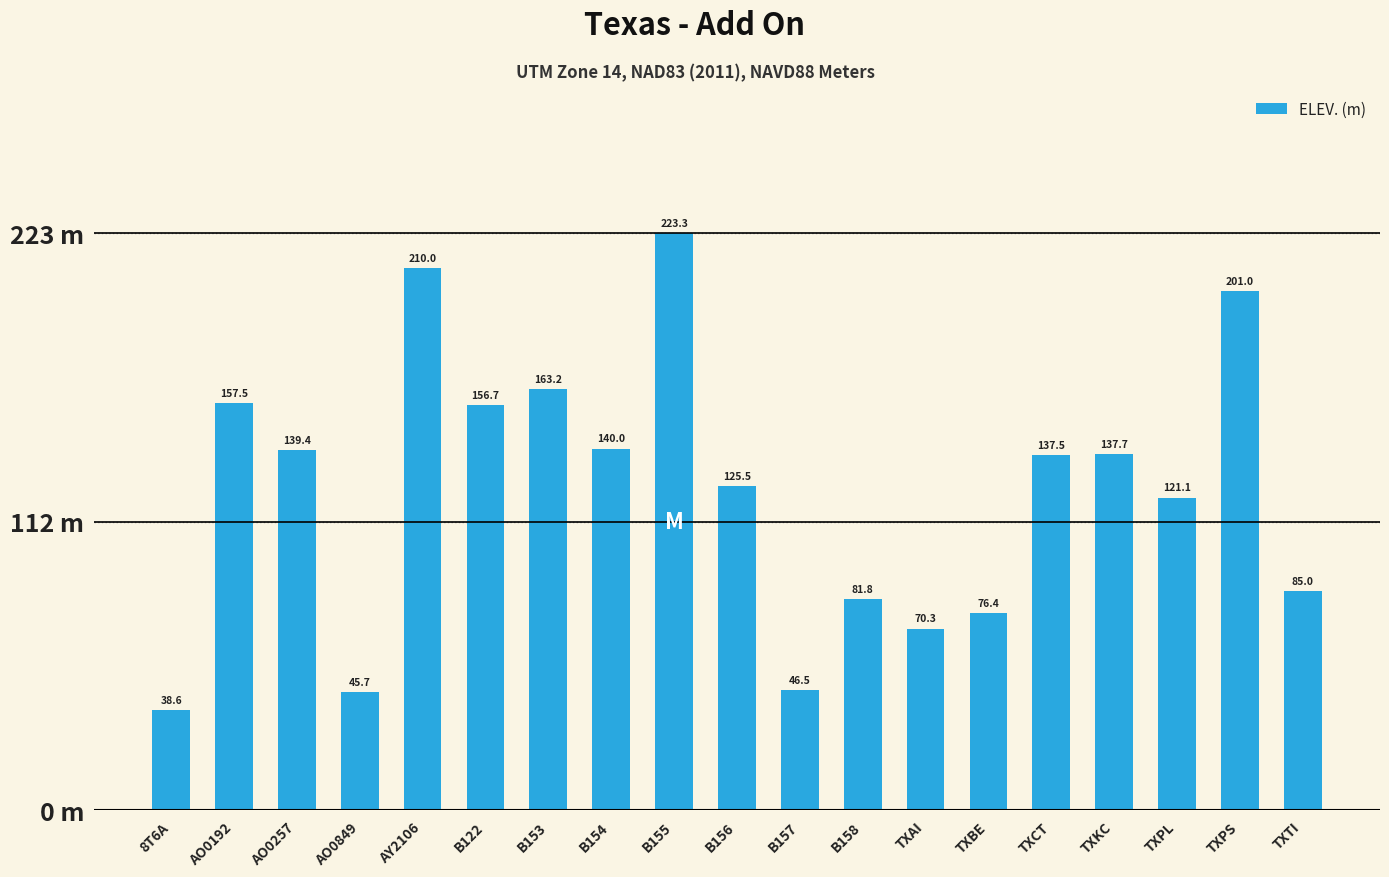

Which label corresponds to the largest value in the chart?

B155